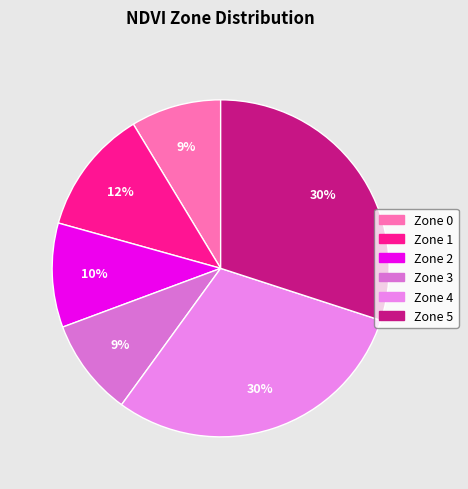

To the nearest percent, what portion does Zone 2 represent?

10%